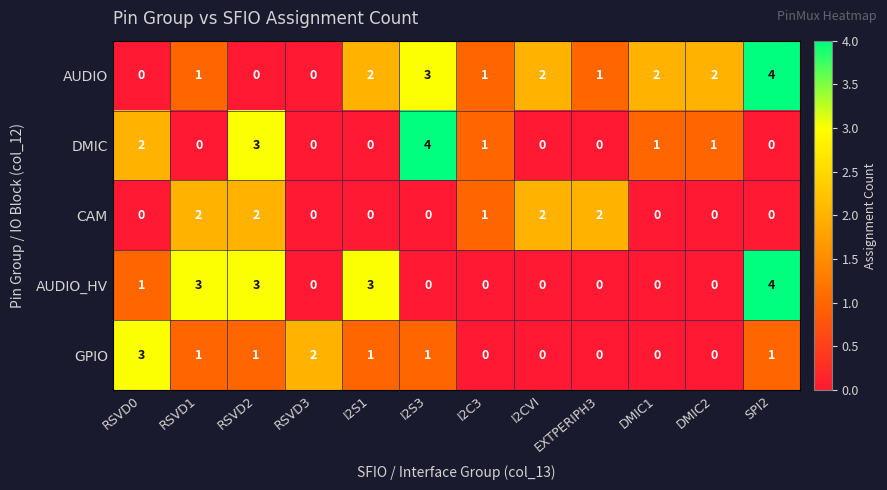

Is it true that CAM equals 0 at I2S3?

True